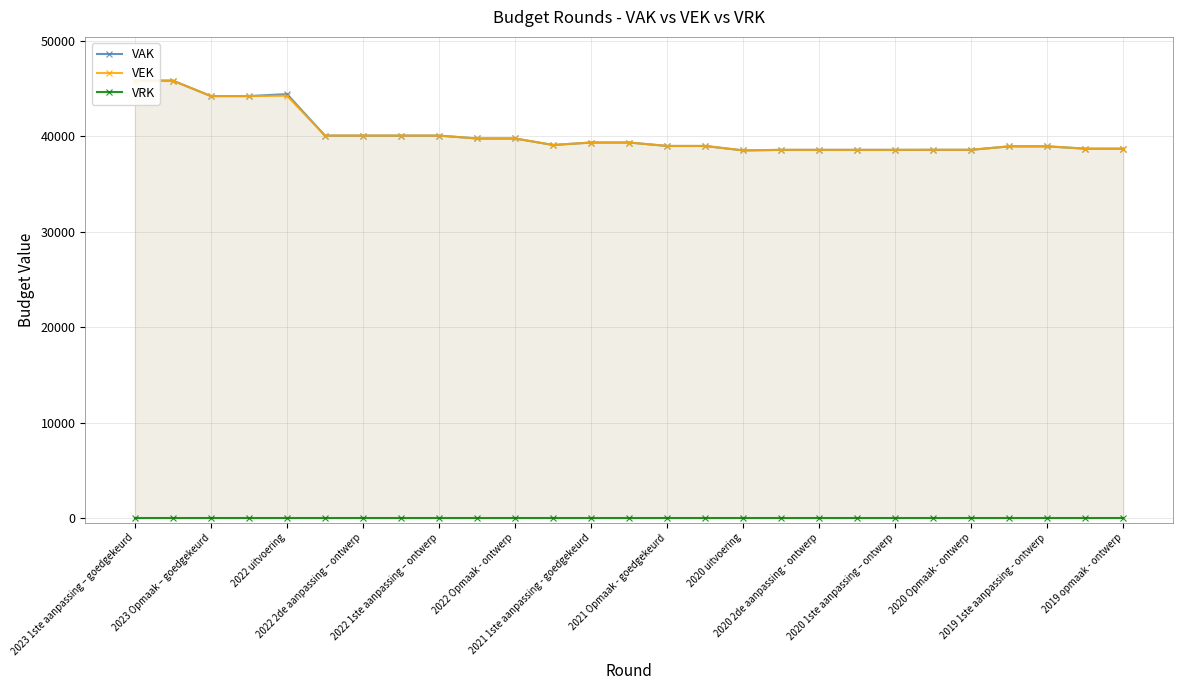

The value of VRK at 2021 Opmaak - goedgekeurd is 0. True or false?

True